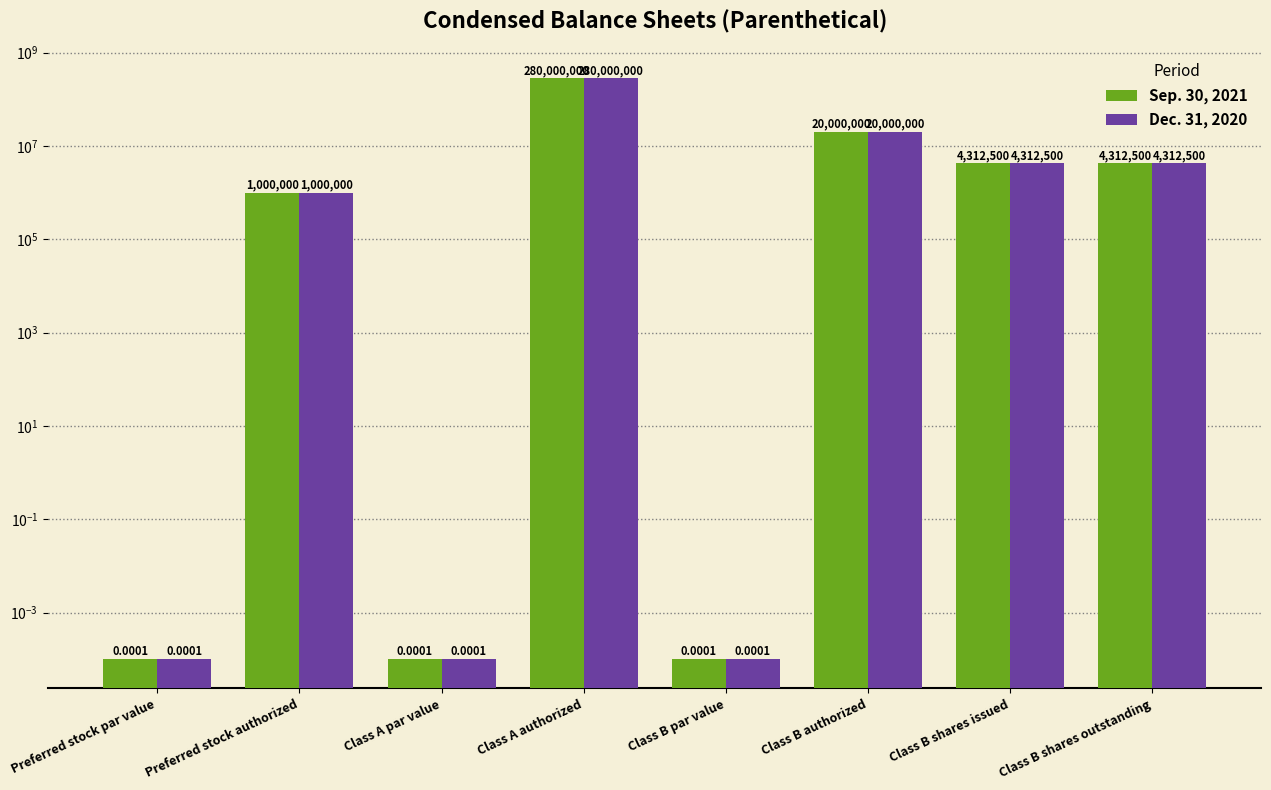

List the series in order of their peak value, highest first.

Sep. 30, 2021, Dec. 31, 2020